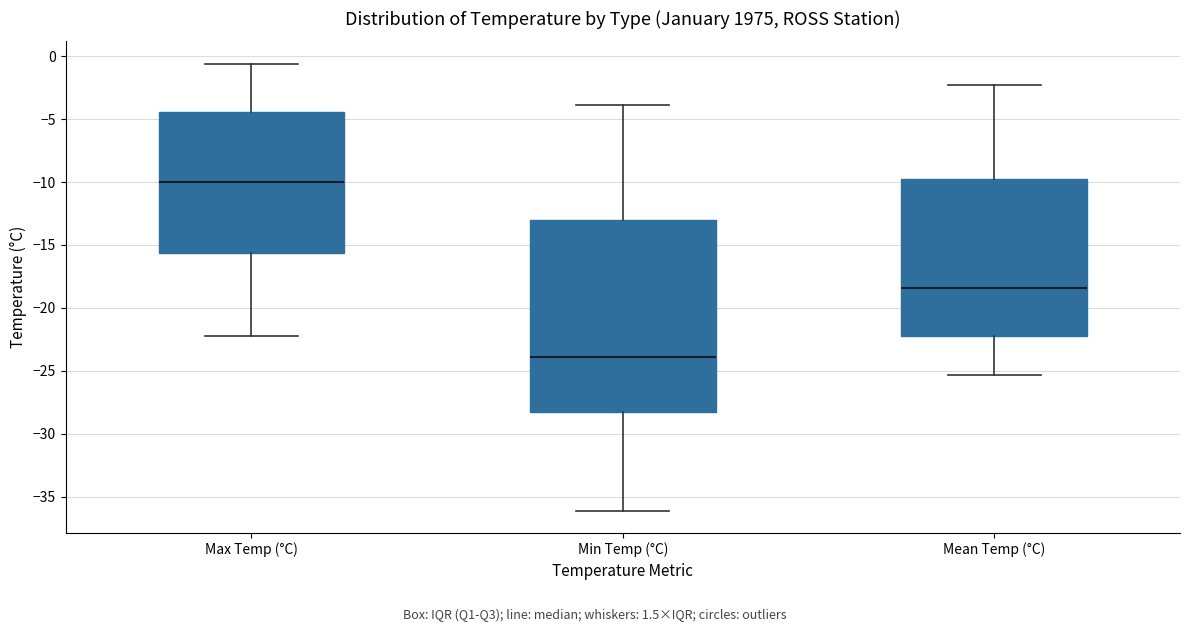

Where does the lower whisker of the box for Max Temp (°C) end on the y-axis? The values are not printed on the chart, so give them approximately, as read against the axis.

-22.0